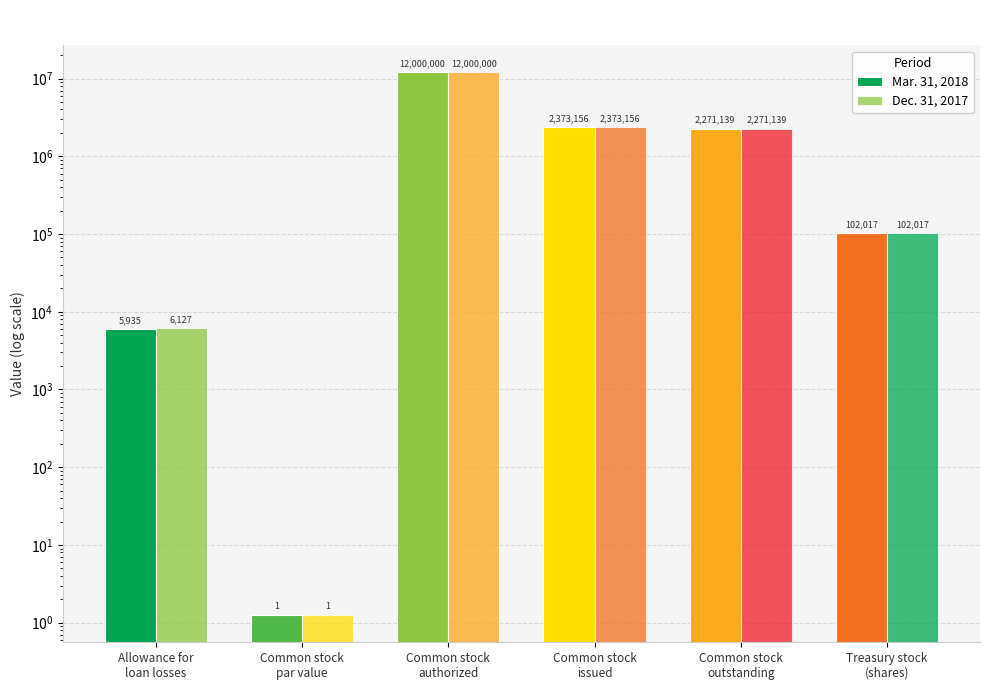

Which category has the highest value in the Dec. 31, 2017 series?

Common stock
authorized